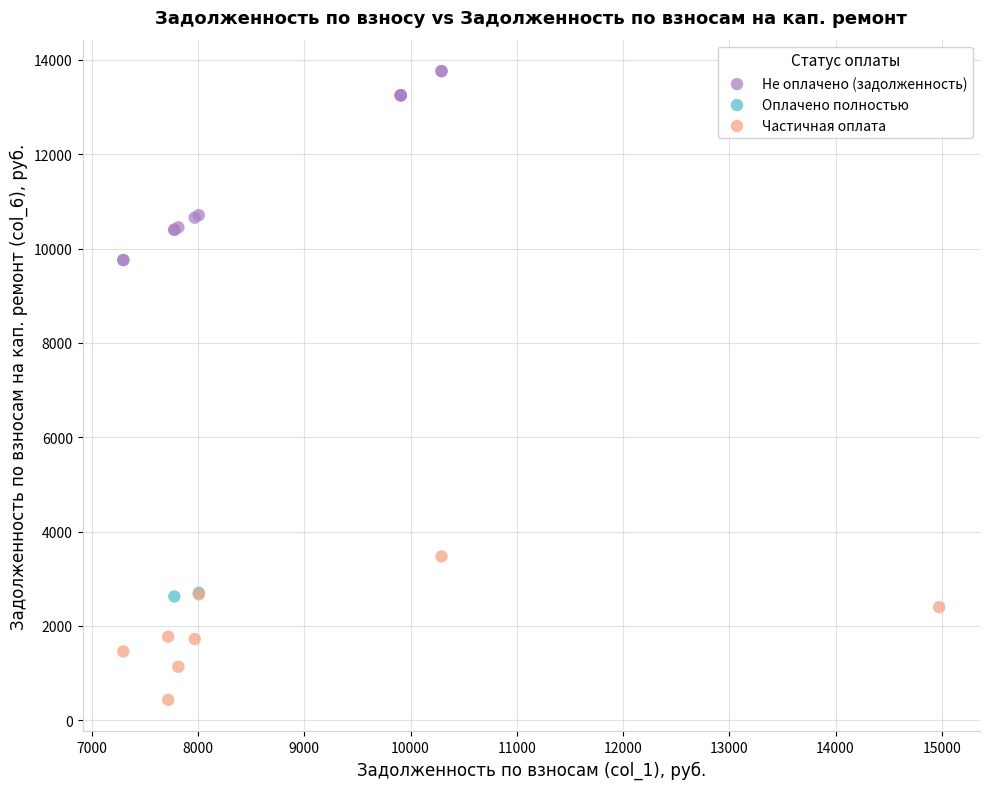

What are all the series names shown in the legend?

Не оплачено (задолженность), Оплачено полностью, Частичная оплата